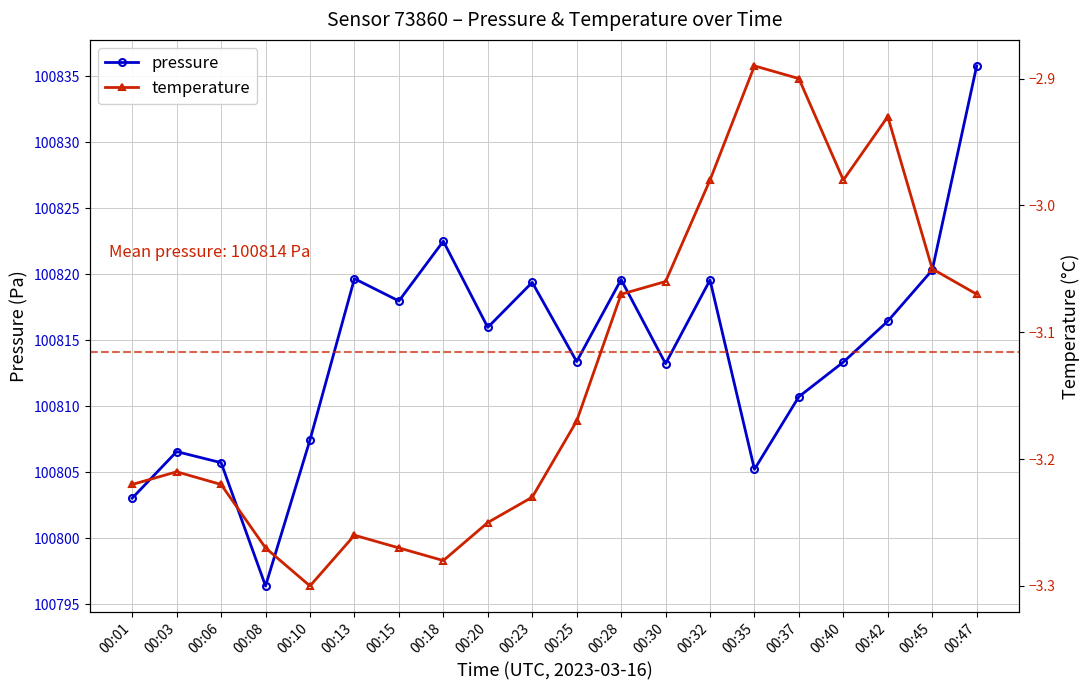

What is the difference between the temperature values at 00:01 and 00:47?

0.2